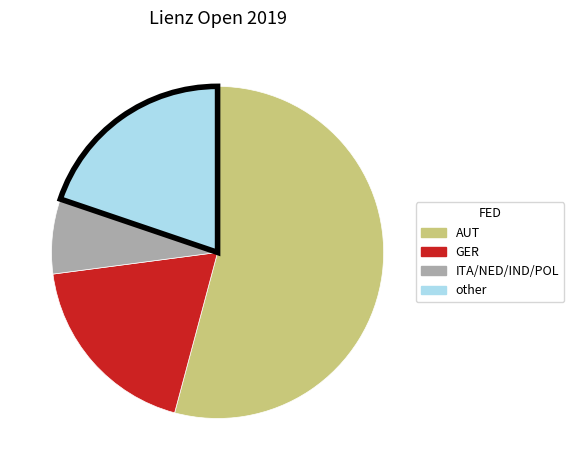

Is there a majority slice in this chart?

Yes